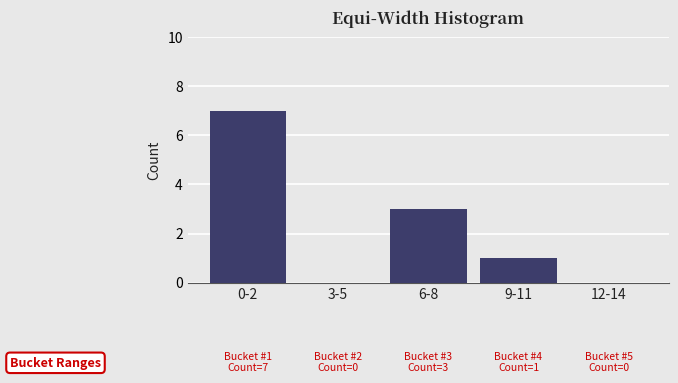

Reading left to right, list all the values displayed in this chart.

0-2=7	3-5=0	6-8=3	9-11=1	12-14=0